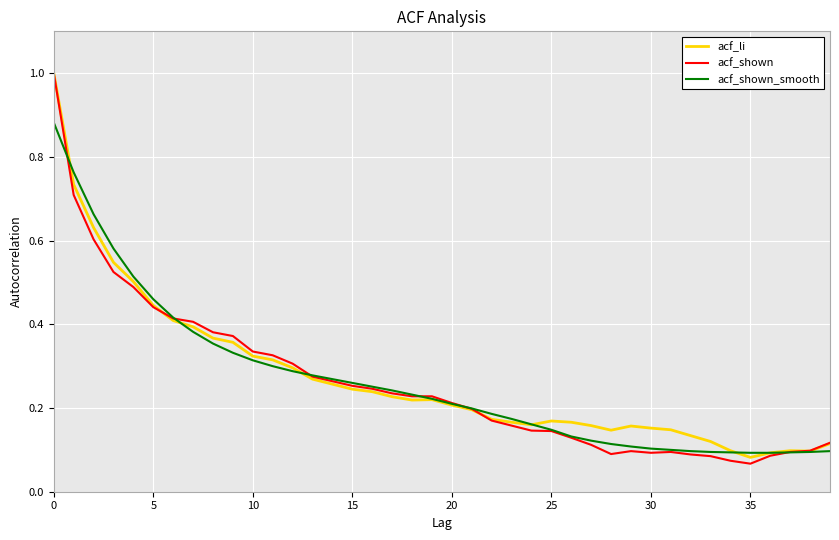

Which series has the widest spread of values?

acf_shown